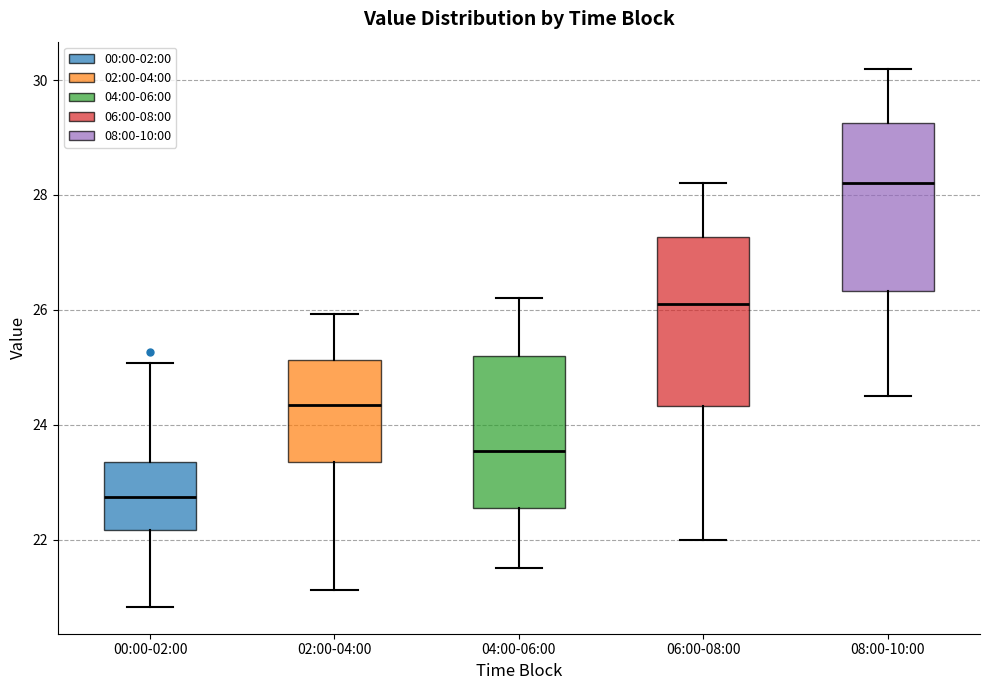

Reading left to right, transcribe this box plot: for each box, give where its median line is, the range the box spans, and where its two whiskers end, as read against the y-axis. The values are not printed on the chart, so give them approximately, as read against the axis.

00:00-02:00: median 22.8, box 22.2 to 23.4, whiskers 20.8 to 25.0
02:00-04:00: median 24.4, box 23.4 to 25.2, whiskers 21.2 to 26.0
04:00-06:00: median 23.6, box 22.6 to 25.2, whiskers 21.6 to 26.2
06:00-08:00: median 26.2, box 24.4 to 27.2, whiskers 22.0 to 28.2
08:00-10:00: median 28.2, box 26.4 to 29.2, whiskers 24.6 to 30.2